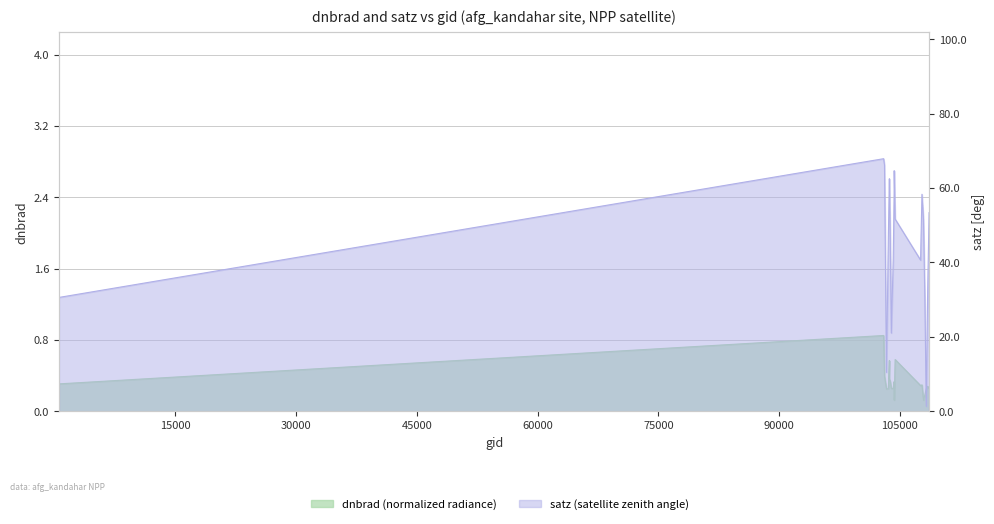

Reading right to left, what are all the values shown in this chart?

dnbrad: 108632=0.3	108455=0.3	108281=0.3	108103=0.2	107933=0.1	107744=0.3	107573=0.3	104414=0.6	104295=0.1	104287=0.3	104170=0.3	103936=0.3	103818=0.3	103702=0.4	103694=0.6	103574=0.3	103338=0.3	103092=0.4	102980=0.8	539=0.3
satz: 108632=53.4	108455=32.5	108281=1.3	108103=30.4	107933=51.5	107744=58.3	107573=40.6	104414=51.6	104295=64.6	104287=58.2	104170=40.5	103936=21.0	103818=45.8	103702=60.9	103694=62.5	103574=47.4	103338=10.4	103092=66.1	102980=67.9	539=30.6